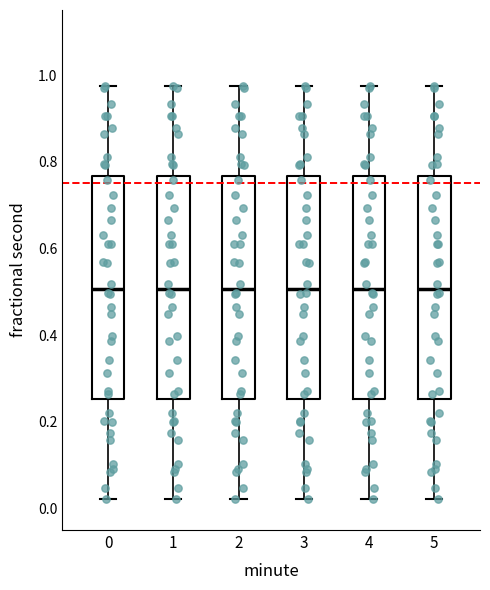

Reading left to right, transcribe this box plot: for each box, give where its median line is, the range the box spans, and where its two whiskers end, as read against the y-axis. The values are not printed on the chart, so give them approximately, as read against the axis.

0: median 0.50, box 0.26 to 0.76, whiskers 0.02 to 0.98
1: median 0.50, box 0.26 to 0.76, whiskers 0.02 to 0.98
2: median 0.50, box 0.26 to 0.76, whiskers 0.02 to 0.98
3: median 0.50, box 0.26 to 0.76, whiskers 0.02 to 0.98
4: median 0.50, box 0.26 to 0.76, whiskers 0.02 to 0.98
5: median 0.50, box 0.26 to 0.76, whiskers 0.02 to 0.98